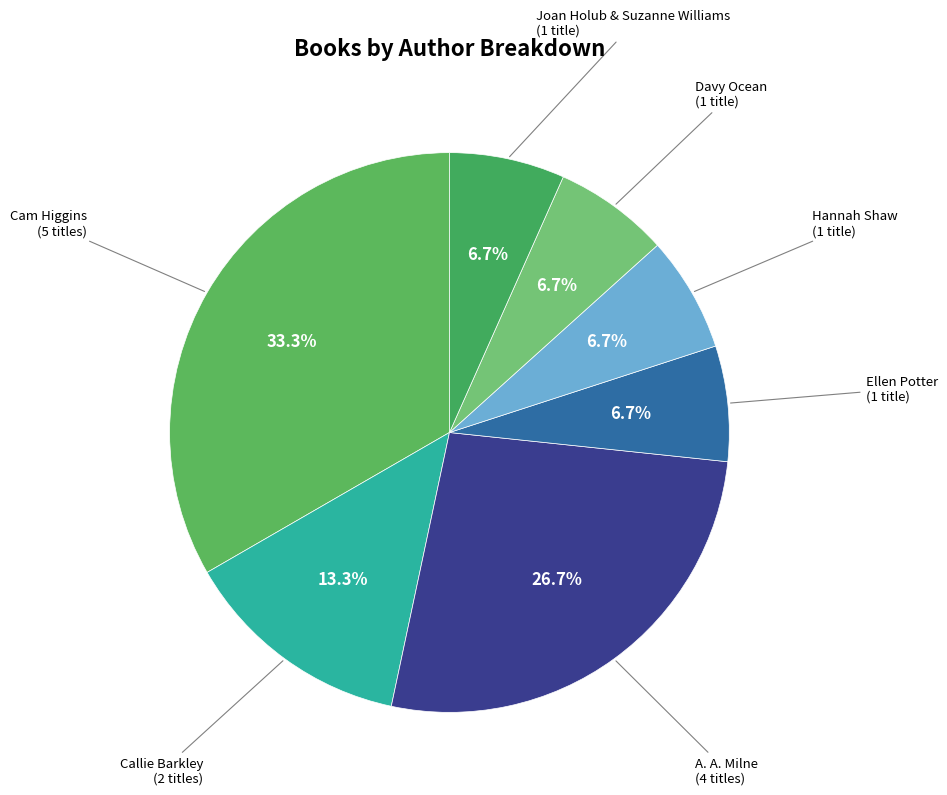

How many segments does this pie chart have?

7